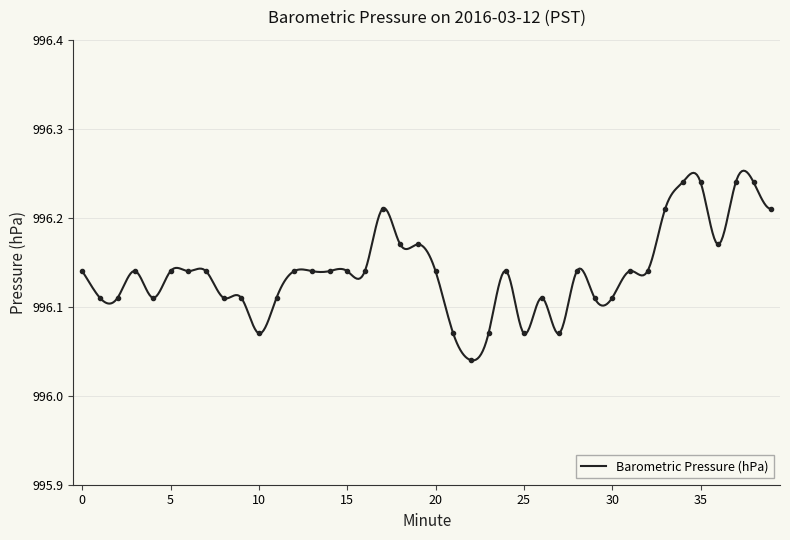

What is the change in value from 7 to 25?

-0.1